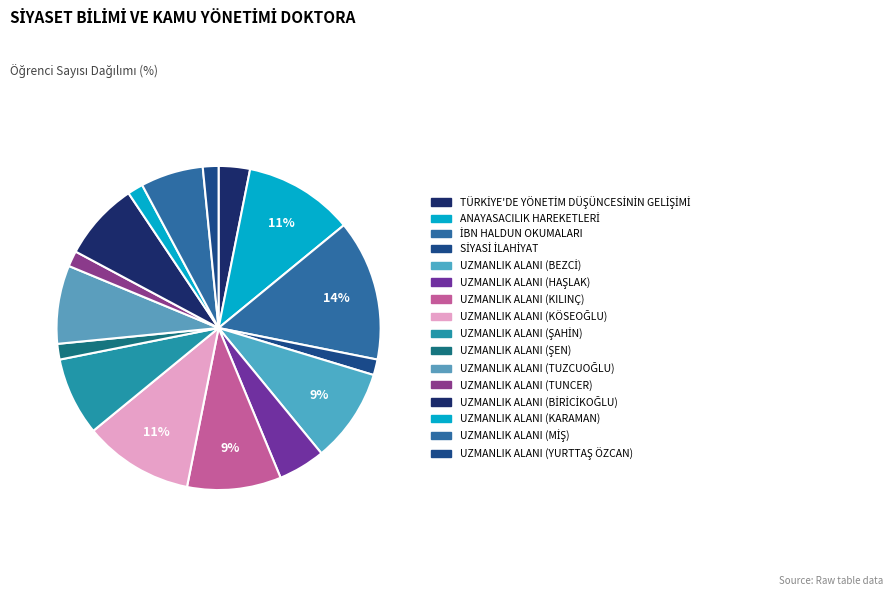

How many segments does this pie chart have?

16